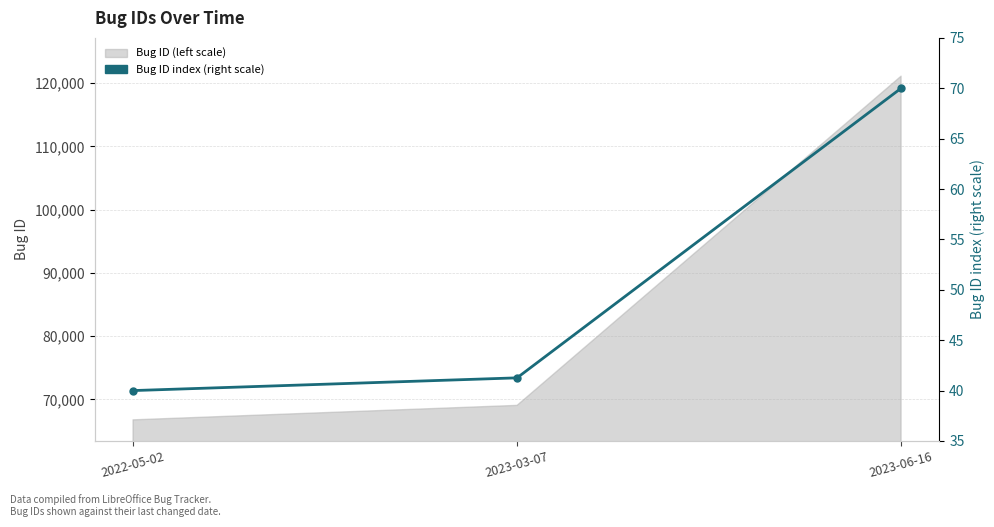

The chart shows a value of 16.0 at 2022-05-02. True or false?

False